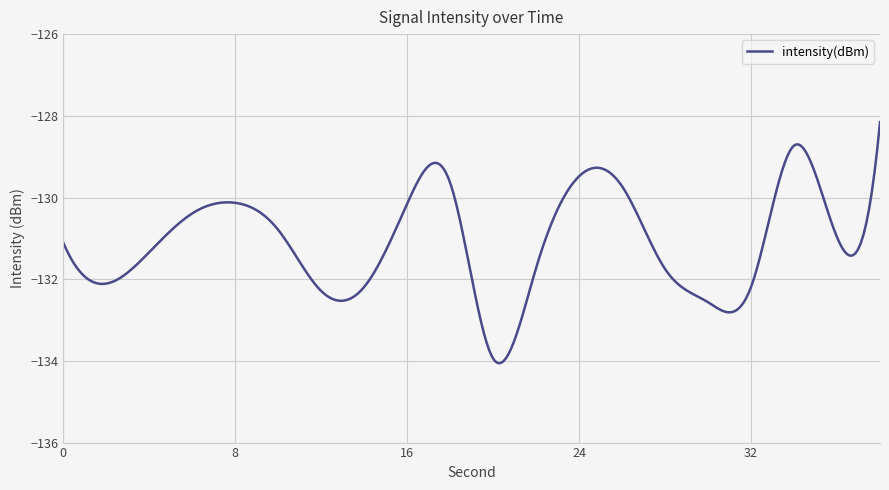

What is the difference between the maximum and minimum values?

5.9